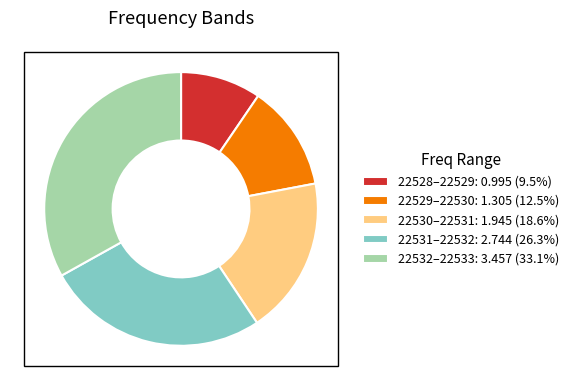

Is the sum of 22532–22533: 3.457 (33.1%) and 22528–22529: 0.995 (9.5%) greater than half?

No